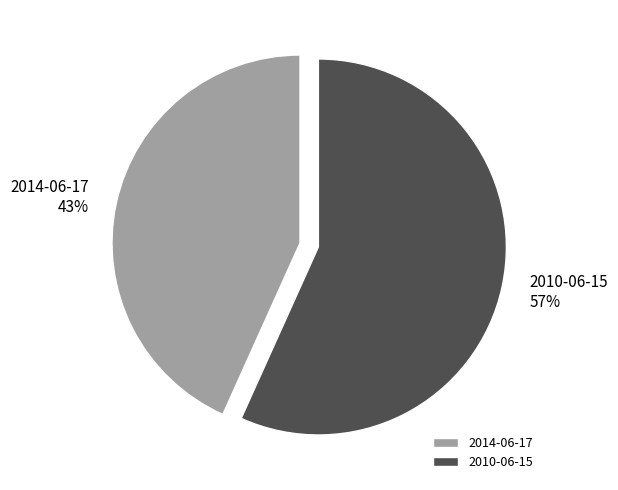

Approximately how many times larger is the value at 2014-06-17 compared to 2010-06-15?

0.8